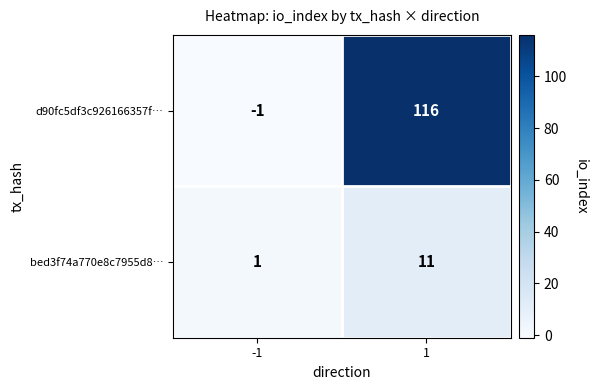

Count the number of data series in this chart.

2